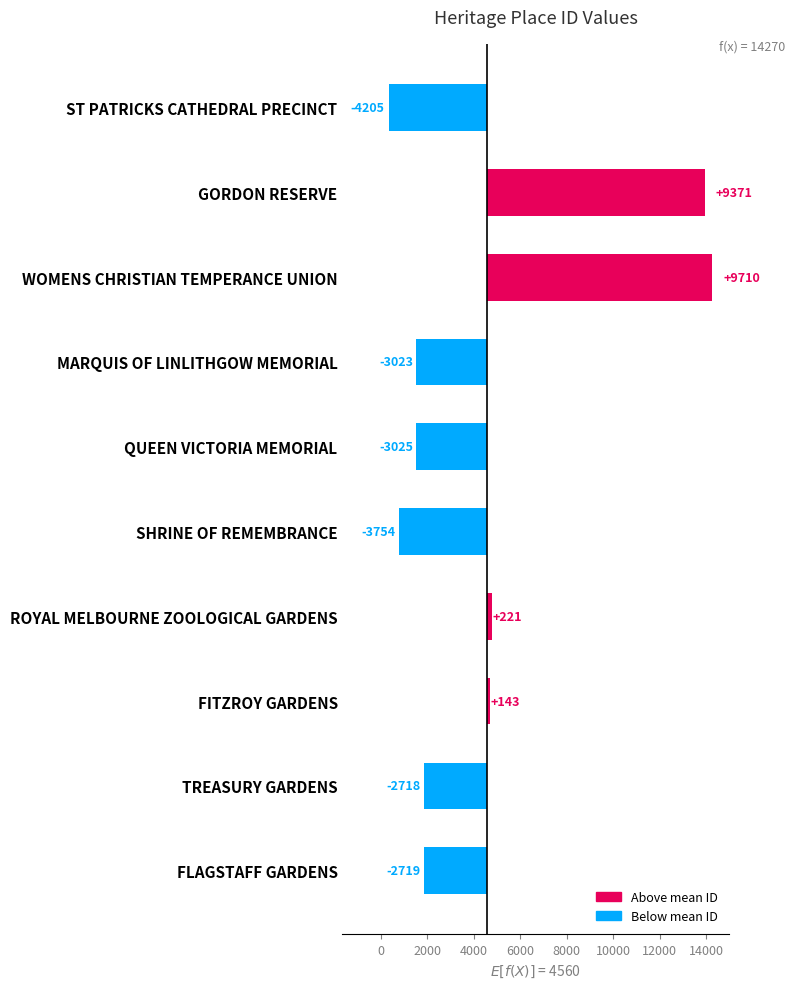

True or false: the data shows -7129.7 at ST PATRICKS CATHEDRAL PRECINCT.

False